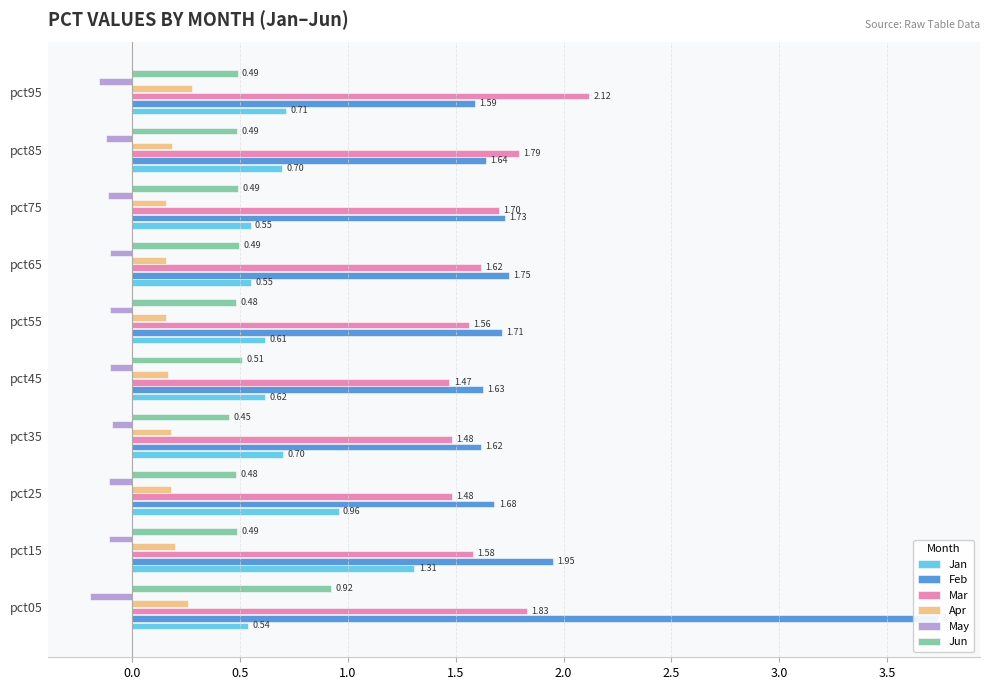

What value does the May series have at pct15?

-0.1